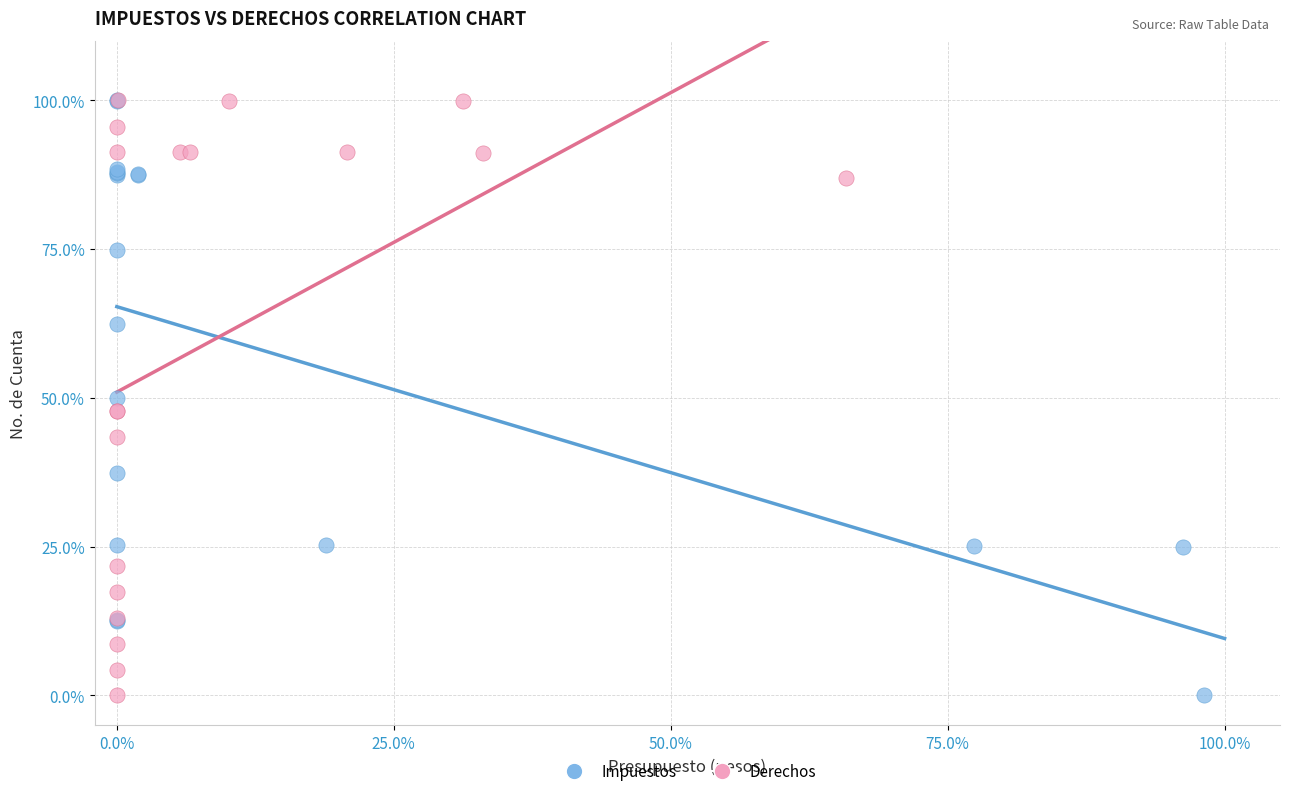

What are all the series names shown in the legend?

Impuestos, Derechos